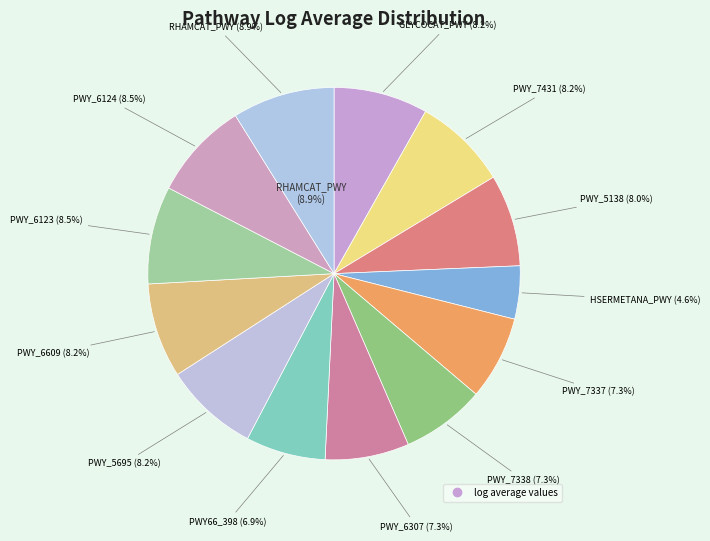

Which category has the smallest portion of the pie?

HSERMETANA_PWY